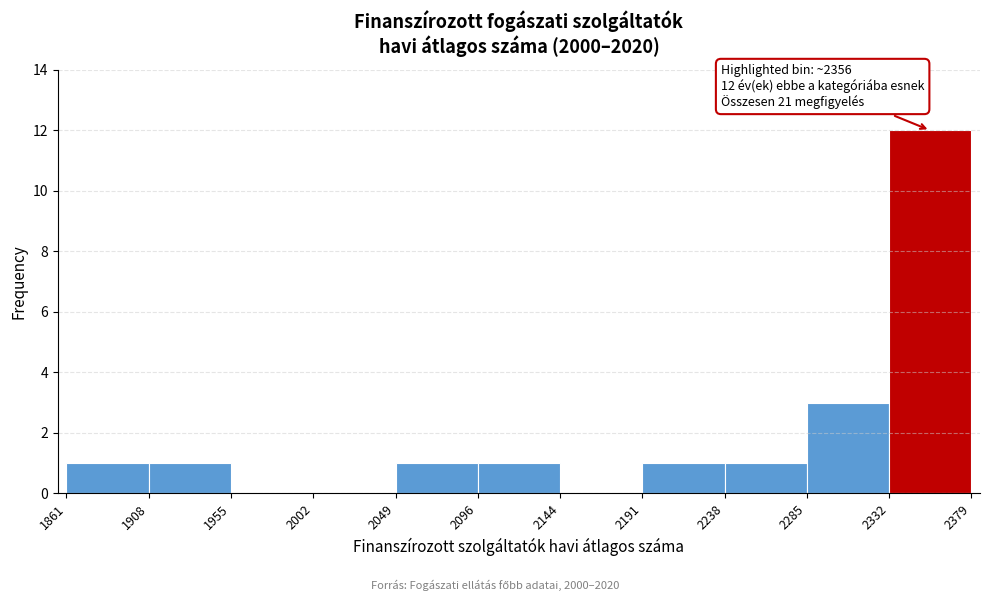

Over which range of the x-axis is the bar tallest?

2332 to 2379